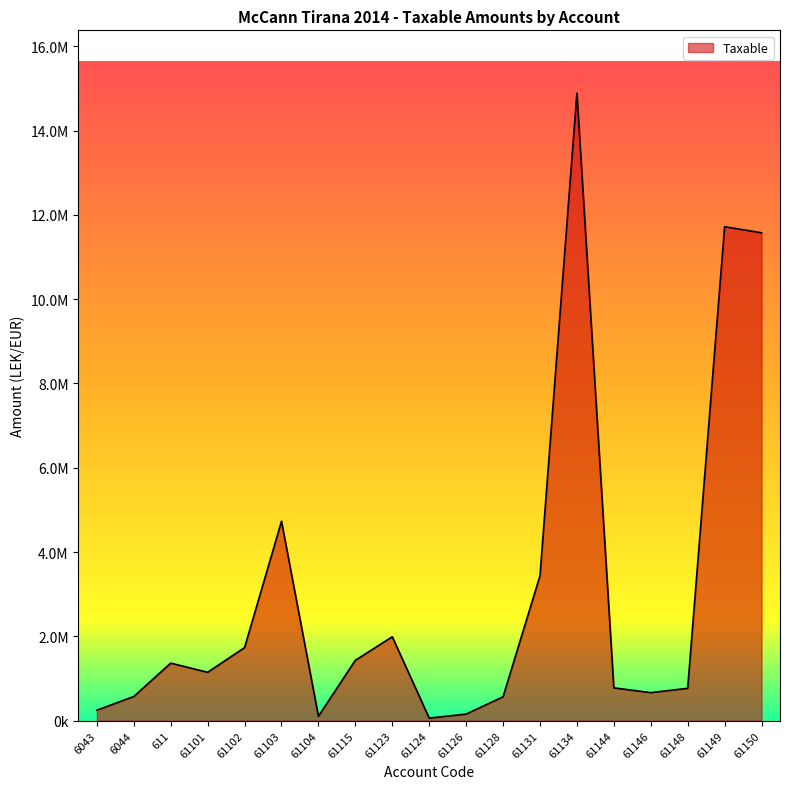

How many points are higher than both their immediate neighbors (excluding endpoints)?

5